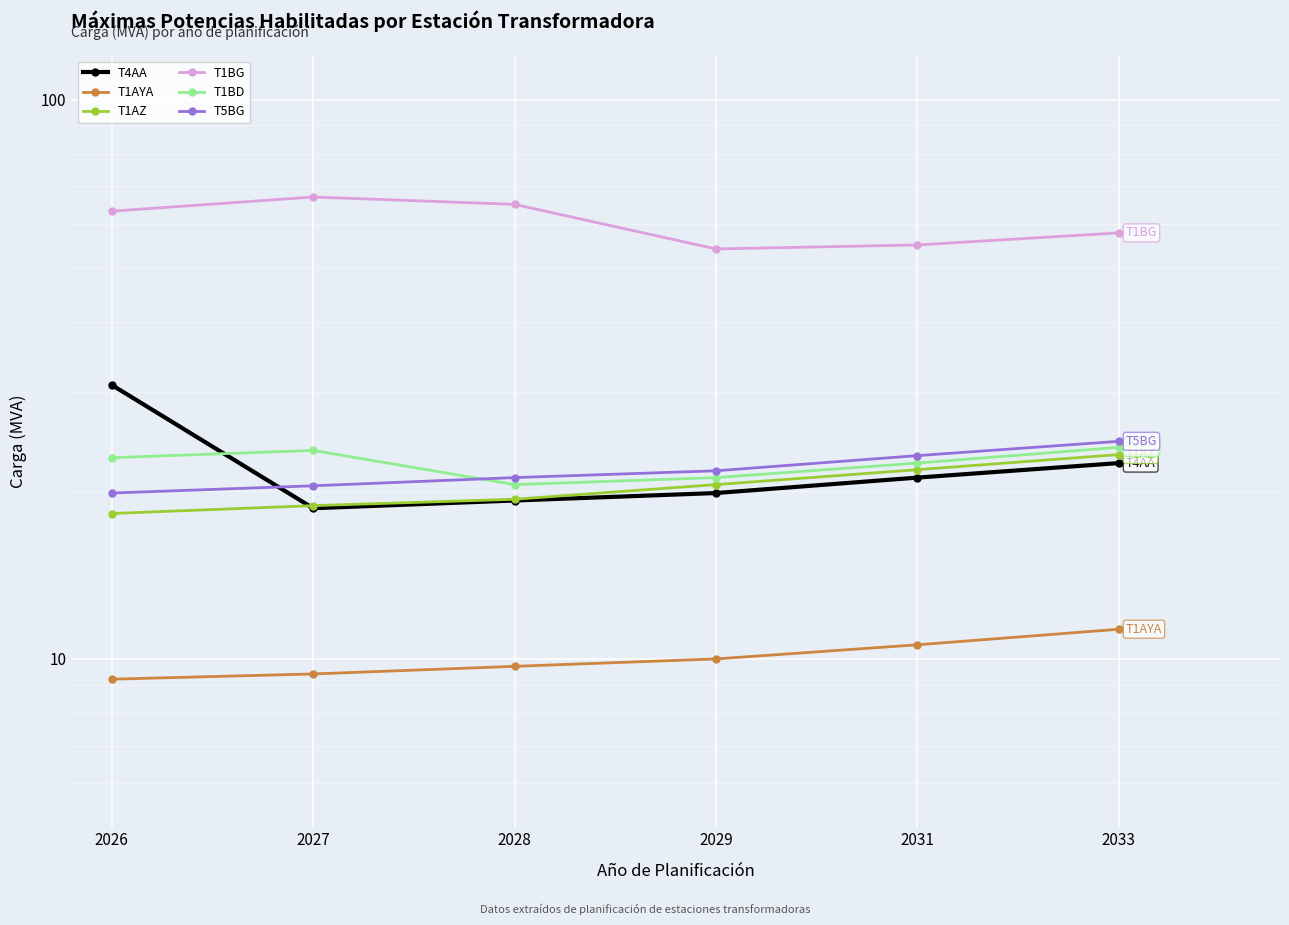

True or false: T1AYA and T4AA cross at least once.

False